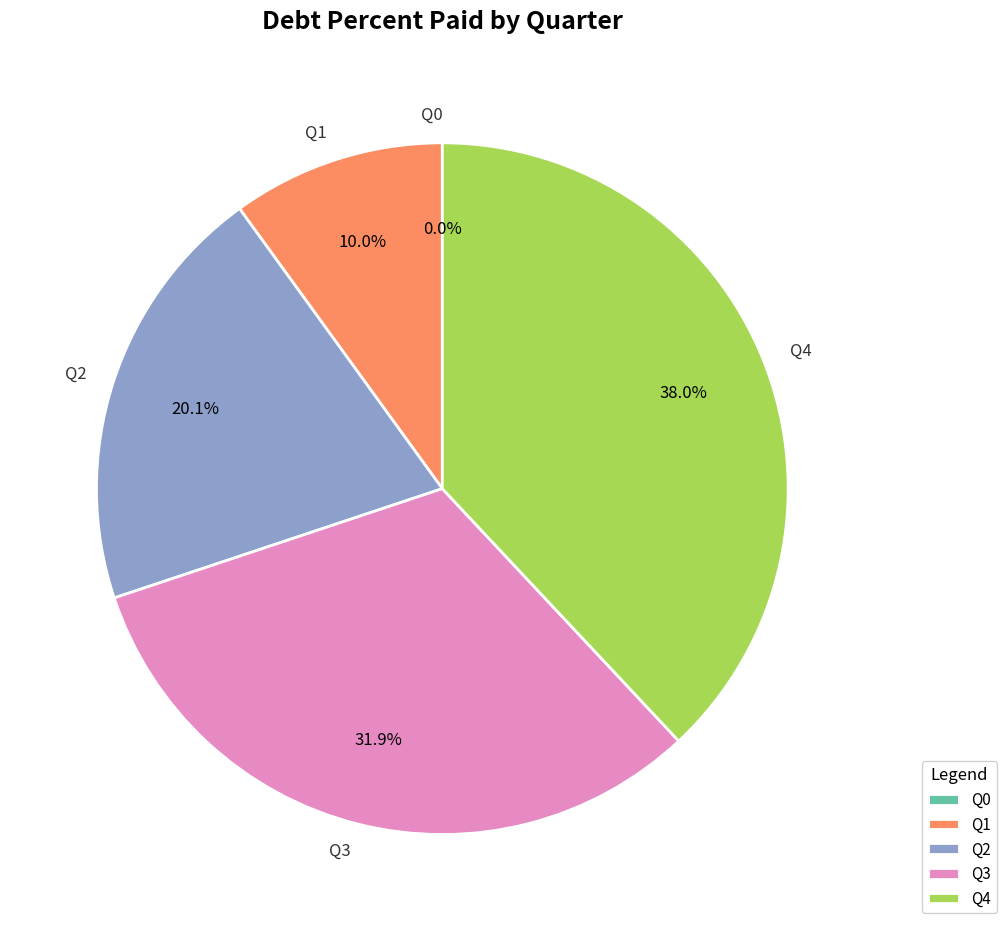

What percentage do Q3 and Q0 together represent?

31.9%